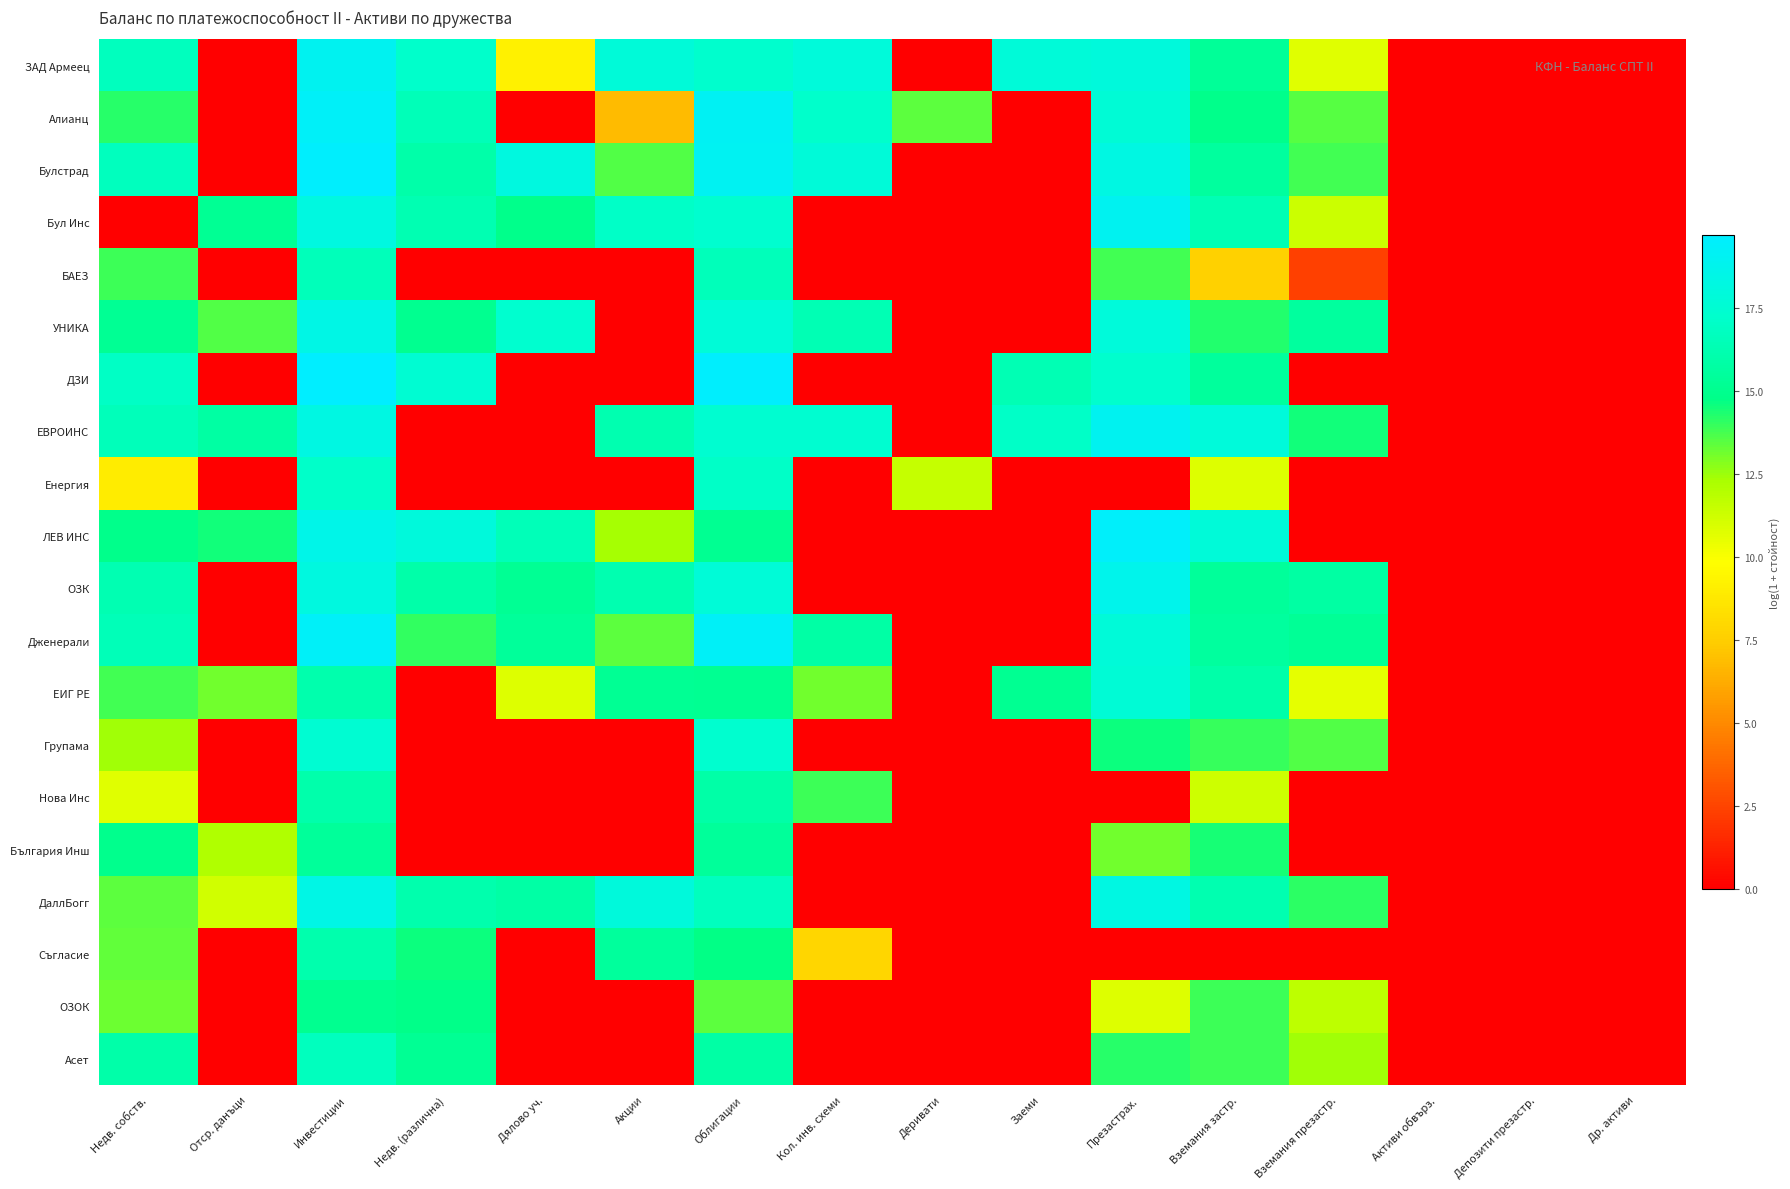

Reading right to left, transcribe all the data shown in this chart.

ЗАД Армеец: Др. активи=0.0	Депозити презастр.=0.0	Активи обвърз.=0.0	Вземания презастр.=10.7	Вземания застр.=15.4	Презастрах.=18.0	Заеми=17.8	Деривати=0.0	Кол. инв. схеми=17.9	Облигации=17.3	Акции=17.8	Дялово уч.=9.2	Недв. (различна)=17.2	Инвестиции=19.0	Отср. данъци=0.0	Недв. собств.=16.8
Алианц: Др. активи=0.0	Депозити презастр.=0.0	Активи обвърз.=0.0	Вземания презастр.=13.5	Вземания застр.=14.9	Презастрах.=17.7	Заеми=0.0	Деривати=13.4	Кол. инв. схеми=17.2	Облигации=19.1	Акции=6.8	Дялово уч.=0.0	Недв. (различна)=16.5	Инвестиции=19.3	Отср. данъци=0.0	Недв. собств.=14.2
Булстрад: Др. активи=0.0	Депозити презастр.=0.0	Активи обвърз.=0.0	Вземания презастр.=13.8	Вземания застр.=15.6	Презастрах.=18.3	Заеми=0.0	Деривати=0.0	Кол. инв. схеми=17.8	Облигации=19.1	Акции=13.6	Дялово уч.=18.1	Недв. (различна)=16.0	Инвестиции=19.6	Отср. данъци=0.0	Недв. собств.=16.8
Бул Инс: Др. активи=0.0	Депозити презастр.=0.0	Активи обвърз.=0.0	Вземания презастр.=11.4	Вземания застр.=16.4	Презастрах.=19.0	Заеми=0.0	Деривати=0.0	Кол. инв. схеми=0.0	Облигации=17.4	Акции=17.1	Дялово уч.=14.9	Недв. (различна)=16.3	Инвестиции=18.2	Отср. данъци=15.2	Недв. собств.=0.0
БАЕЗ: Др. активи=0.0	Депозити презастр.=0.0	Активи обвърз.=0.0	Вземания презастр.=2.3	Вземания застр.=7.6	Презастрах.=13.8	Заеми=0.0	Деривати=0.0	Кол. инв. схеми=0.0	Облигации=16.6	Акции=0.0	Дялово уч.=0.0	Недв. (различна)=0.0	Инвестиции=16.6	Отср. данъци=0.0	Недв. собств.=13.9
УНИКА: Др. активи=0.0	Депозити презастр.=0.0	Активи обвърз.=0.0	Вземания презастр.=15.6	Вземания застр.=14.3	Презастрах.=17.9	Заеми=0.0	Деривати=0.0	Кол. инв. схеми=16.3	Облигации=17.7	Акции=0.0	Дялово уч.=17.4	Недв. (различна)=15.0	Инвестиции=18.5	Отср. данъци=13.6	Недв. собств.=15.2
ДЗИ: Др. активи=0.0	Депозити презастр.=0.0	Активи обвърз.=0.0	Вземания презастр.=0.0	Вземания застр.=15.5	Презастрах.=17.3	Заеми=16.3	Деривати=0.0	Кол. инв. схеми=0.0	Облигации=19.6	Акции=0.0	Дялово уч.=0.0	Недв. (различна)=17.5	Инвестиции=19.7	Отср. данъци=0.0	Недв. собств.=17.0
ЕВРОИНС: Др. активи=0.0	Депозити презастр.=0.0	Активи обвърз.=0.0	Вземания презастр.=14.5	Вземания застр.=17.9	Презастрах.=19.0	Заеми=17.1	Деривати=0.0	Кол. инв. схеми=17.4	Облигации=17.4	Акции=16.2	Дялово уч.=0.0	Недв. (различна)=0.0	Инвестиции=18.3	Отср. данъци=15.8	Недв. собств.=16.6
Енергия: Др. активи=0.0	Депозити презастр.=0.0	Активи обвърз.=0.0	Вземания презастр.=0.0	Вземания застр.=10.8	Презастрах.=0.0	Заеми=0.0	Деривати=11.5	Кол. инв. схеми=0.0	Облигации=17.1	Акции=0.0	Дялово уч.=0.0	Недв. (различна)=0.0	Инвестиции=17.1	Отср. данъци=0.0	Недв. собств.=9.0
ЛЕВ ИНС: Др. активи=0.0	Депозити презастр.=0.0	Активи обвърз.=0.0	Вземания презастр.=0.0	Вземания застр.=17.8	Презастрах.=19.5	Заеми=0.0	Деривати=0.0	Кол. инв. схеми=0.0	Облигации=15.1	Акции=12.4	Дялово уч.=16.5	Недв. (различна)=18.0	Инвестиции=18.6	Отср. данъци=14.5	Недв. собств.=14.9
ОЗК: Др. активи=0.0	Депозити презастр.=0.0	Активи обвърз.=0.0	Вземания презастр.=15.7	Вземания застр.=15.4	Презастрах.=18.8	Заеми=0.0	Деривати=0.0	Кол. инв. схеми=0.0	Облигации=17.8	Акции=16.2	Дялово уч.=15.2	Недв. (различна)=15.9	Инвестиции=18.2	Отср. данъци=0.0	Недв. собств.=16.3
Дженерали: Др. активи=0.0	Депозити презастр.=0.0	Активи обвърз.=0.0	Вземания презастр.=15.3	Вземания застр.=15.6	Презастрах.=17.8	Заеми=0.0	Деривати=0.0	Кол. инв. схеми=15.8	Облигации=19.3	Акции=13.4	Дялово уч.=15.5	Недв. (различна)=14.1	Инвестиции=19.4	Отср. данъци=0.0	Недв. собств.=16.5
ЕИГ РЕ: Др. активи=0.0	Депозити презастр.=0.0	Активи обвърз.=0.0	Вземания презастр.=10.6	Вземания застр.=16.0	Презастрах.=17.7	Заеми=15.2	Деривати=0.0	Кол. инв. схеми=13.1	Облигации=15.2	Акции=15.2	Дялово уч.=10.8	Недв. (различна)=0.0	Инвестиции=16.1	Отср. данъци=13.1	Недв. собств.=13.8
Групама: Др. активи=0.0	Депозити презастр.=0.0	Активи обвърз.=0.0	Вземания презастр.=13.6	Вземания застр.=14.0	Презастрах.=14.6	Заеми=0.0	Деривати=0.0	Кол. инв. схеми=0.0	Облигации=17.4	Акции=0.0	Дялово уч.=0.0	Недв. (различна)=0.0	Инвестиции=17.5	Отср. данъци=0.0	Недв. собств.=12.4
Нова Инс: Др. активи=0.0	Депозити презастр.=0.0	Активи обвърз.=0.0	Вземания презастр.=0.0	Вземания застр.=11.3	Презастрах.=0.0	Заеми=0.0	Деривати=0.0	Кол. инв. схеми=13.9	Облигации=15.9	Акции=0.0	Дялово уч.=0.0	Недв. (различна)=0.0	Инвестиции=16.0	Отср. данъци=0.0	Недв. собств.=10.8
България Инш: Др. активи=0.0	Депозити презастр.=0.0	Активи обвърз.=0.0	Вземания презастр.=0.0	Вземания застр.=14.5	Презастрах.=13.1	Заеми=0.0	Деривати=0.0	Кол. инв. схеми=0.0	Облигации=15.4	Акции=0.0	Дялово уч.=0.0	Недв. (различна)=0.0	Инвестиции=15.4	Отср. данъци=12.1	Недв. собств.=15.0
ДаллБогг: Др. активи=0.0	Депозити презастр.=0.0	Активи обвърз.=0.0	Вземания презастр.=14.1	Вземания застр.=16.2	Презастрах.=18.3	Заеми=0.0	Деривати=0.0	Кол. инв. схеми=0.0	Облигации=16.8	Акции=18.0	Дялово уч.=15.8	Недв. (различна)=16.1	Инвестиции=18.4	Отср. данъци=11.2	Недв. собств.=13.5
Съгласие: Др. активи=0.0	Депозити презастр.=0.0	Активи обвърз.=0.0	Вземания презастр.=0.0	Вземания застр.=0.0	Презастрах.=0.0	Заеми=0.0	Деривати=0.0	Кол. инв. схеми=7.9	Облигации=14.8	Акции=15.5	Дялово уч.=0.0	Недв. (различна)=14.6	Инвестиции=16.1	Отср. данъци=0.0	Недв. собств.=13.3
ОЗОК: Др. активи=0.0	Депозити презастр.=0.0	Активи обвърз.=0.0	Вземания презастр.=11.7	Вземания застр.=13.9	Презастрах.=10.8	Заеми=0.0	Деривати=0.0	Кол. инв. схеми=0.0	Облигации=13.4	Акции=0.0	Дялово уч.=0.0	Недв. (различна)=14.8	Инвестиции=15.0	Отср. данъци=0.0	Недв. собств.=13.2
Асет: Др. активи=0.0	Депозити презастр.=0.0	Активи обвърз.=0.0	Вземания презастр.=12.4	Вземания застр.=13.9	Презастрах.=14.2	Заеми=0.0	Деривати=0.0	Кол. инв. схеми=0.0	Облигации=15.9	Акции=0.0	Дялово уч.=0.0	Недв. (различна)=15.2	Инвестиции=16.8	Отср. данъци=0.0	Недв. собств.=16.0